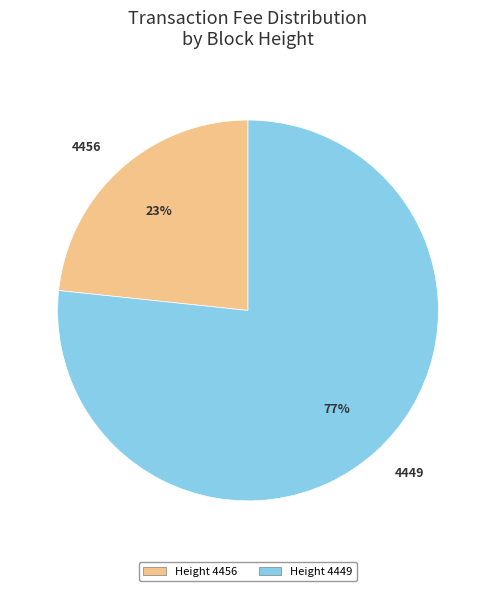

To the nearest percent, what is the combined percentage of Height 4449 and Height 4456?

100%